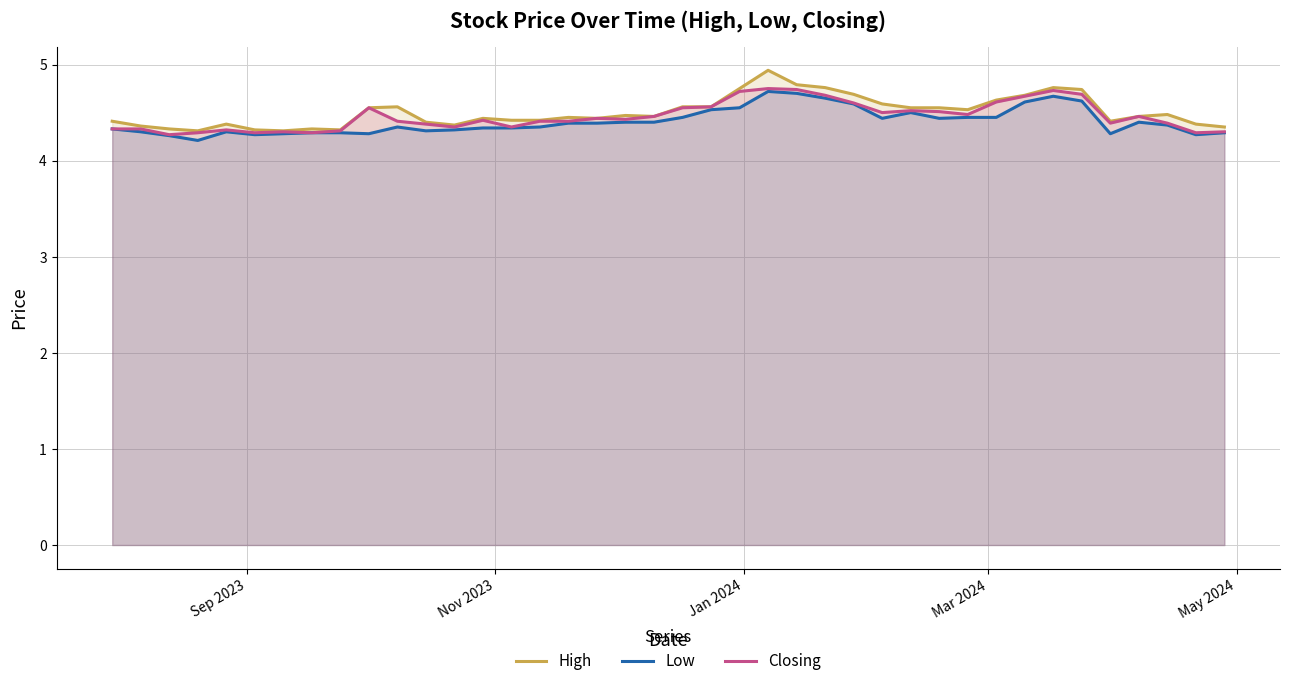

What is the greatest value displayed?

4.9